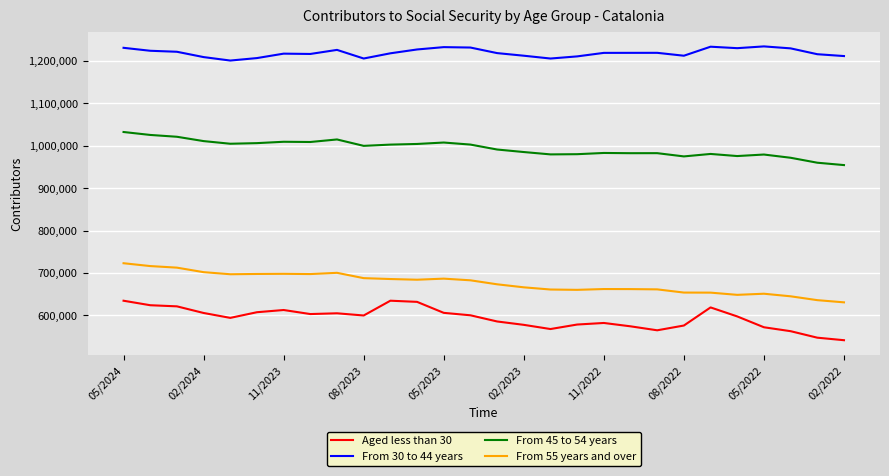

Which series has the largest total across all categories?

From 30 to 44 years